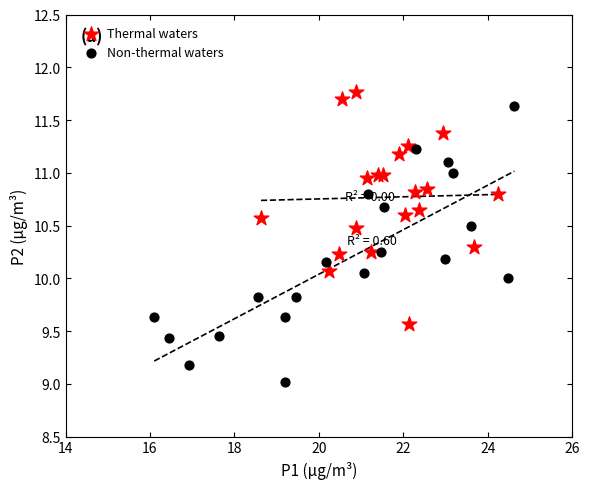

Which series reaches the maximum Y coordinate?

Thermal waters